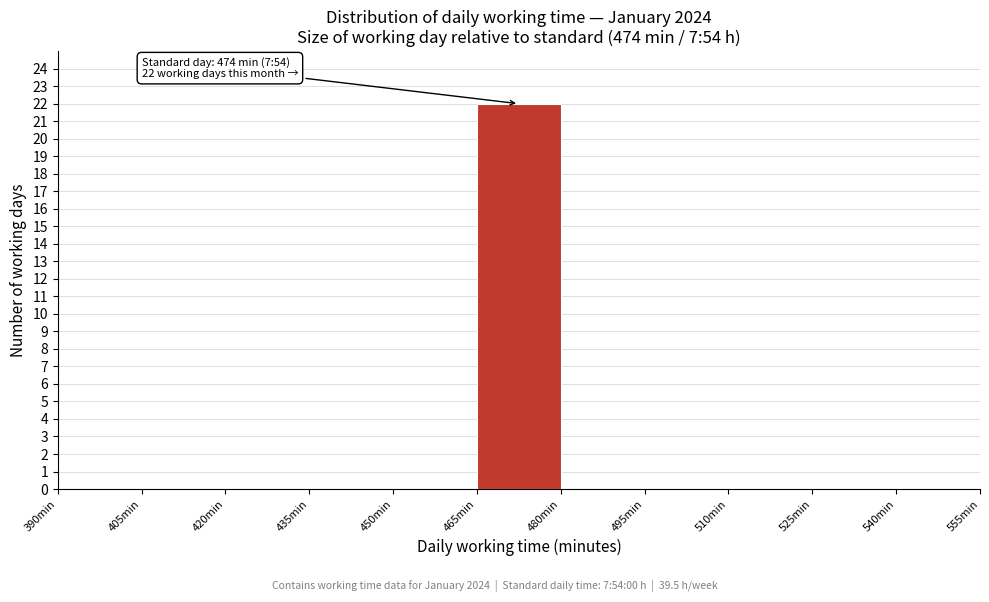

Over which range of the x-axis is the bar tallest?

465 to 480